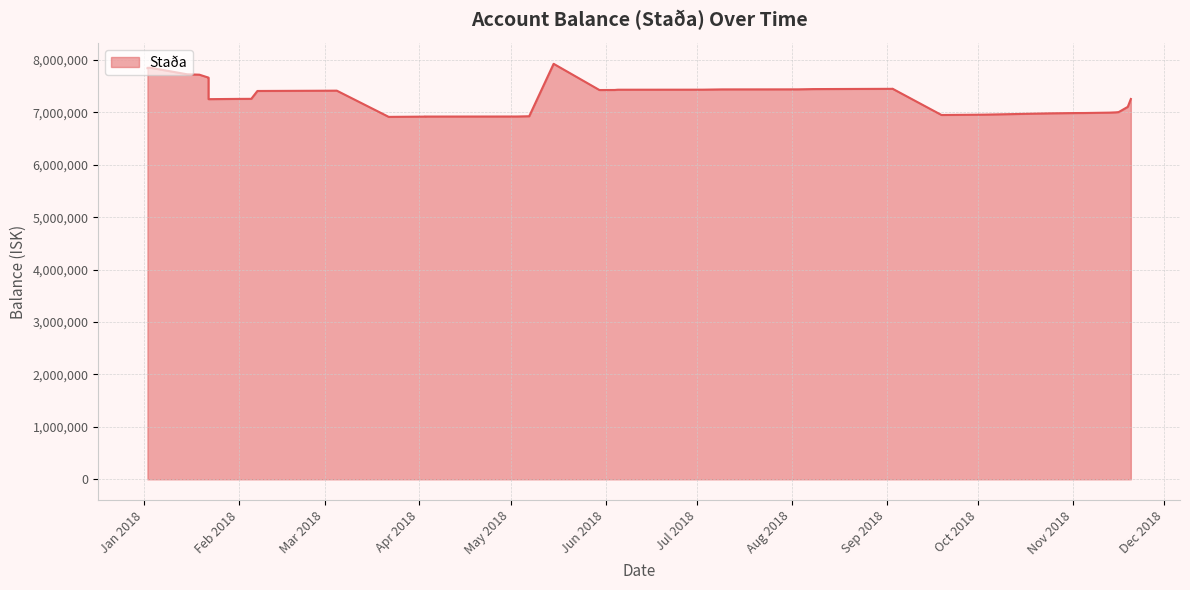

List the labels in order of value, largest first.

15.05.2018, 03.01.2018, 02.01.2018, 02.01.2018, 15.01.2018, 19.01.2018, 22.01.2018, 22.01.2018, 22.01.2018, 03.09.2018, 03.09.2018, 08.08.2018, 03.08.2018, 09.07.2018, 03.07.2018, 05.06.2018, 04.06.2018, 30.05.2018, 05.03.2018, 02.03.2018, 07.02.2018, 05.02.2018, 01.02.2018, 20.11.2018, 22.01.2018, 19.11.2018, 16.11.2018, 15.11.2018, 13.11.2018, 05.11.2018, 02.11.2018, 25.10.2018, 03.10.2018, 01.10.2018, 19.09.2018, 07.05.2018, 03.05.2018, 03.04.2018, 03.04.2018, 22.03.2018